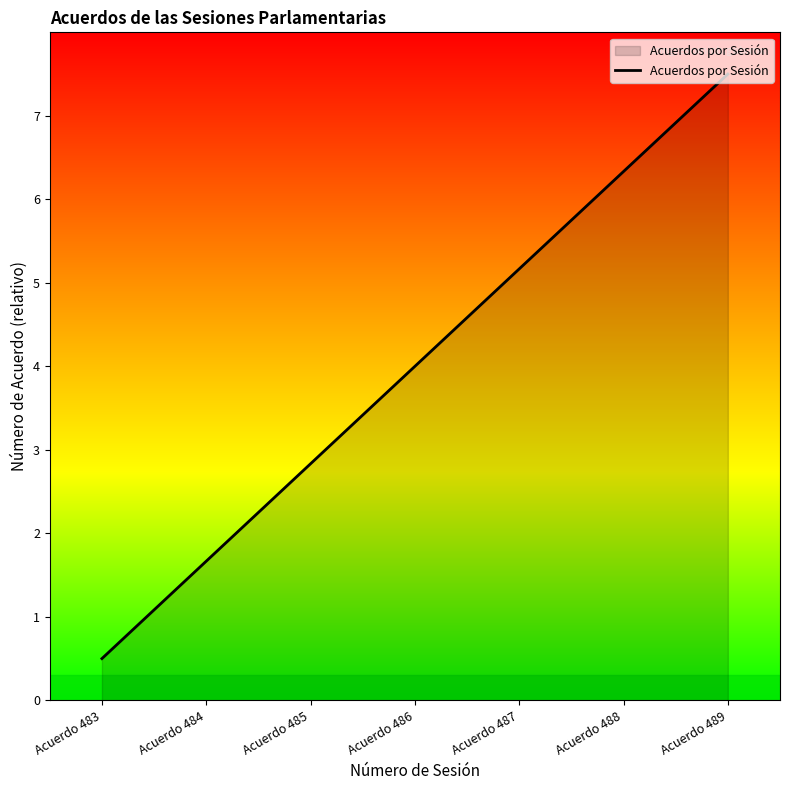

What is the approximate value at Acuerdo 488?

6.3